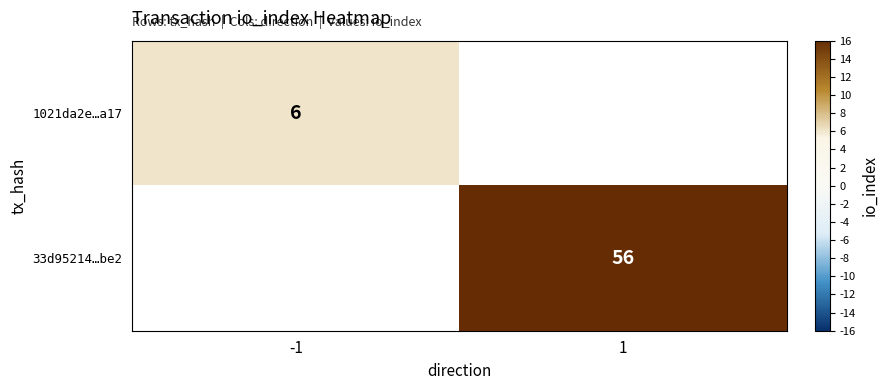

At how many categories does at least one series exceed 22?

1